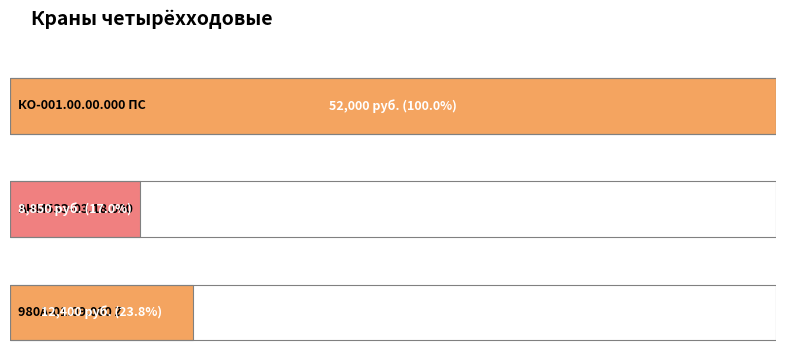

What is the label of the 2nd bar from the right?

АНМ53Э-03.18.000